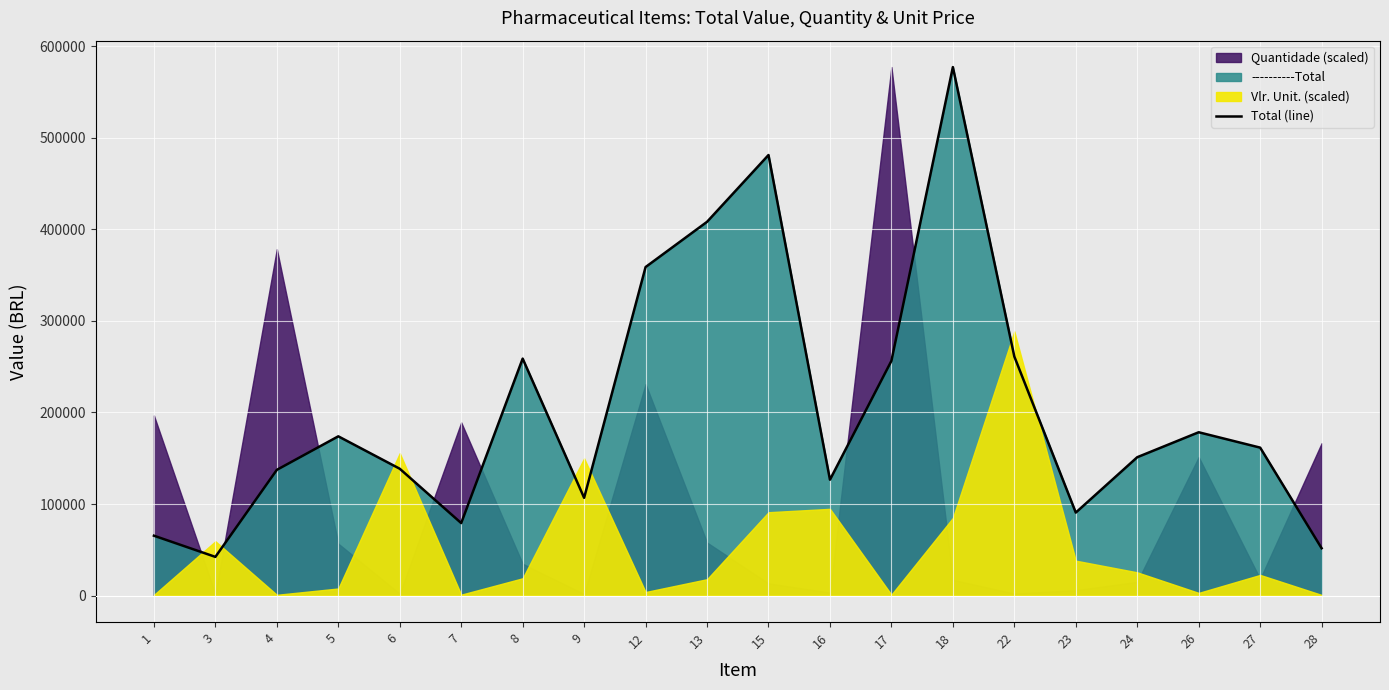

What is the sum of all values?

4105279.6